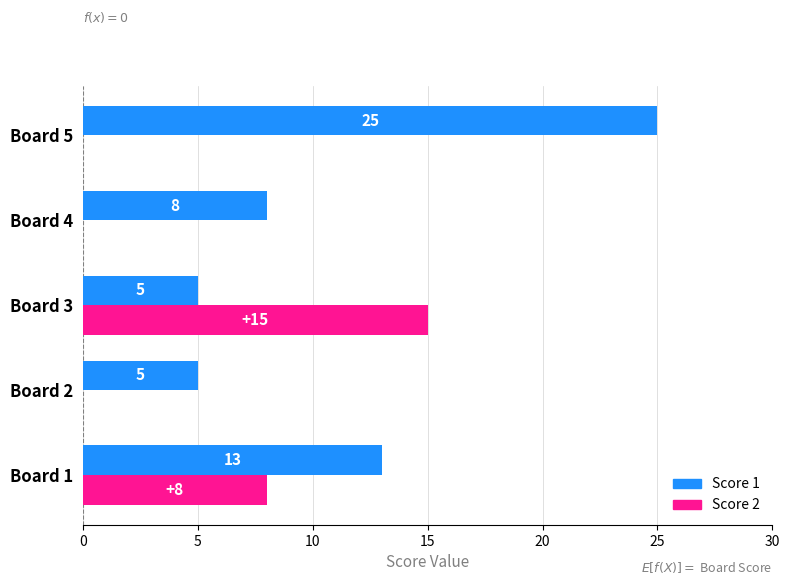

At which category is the sum across all series the highest?

Board 5